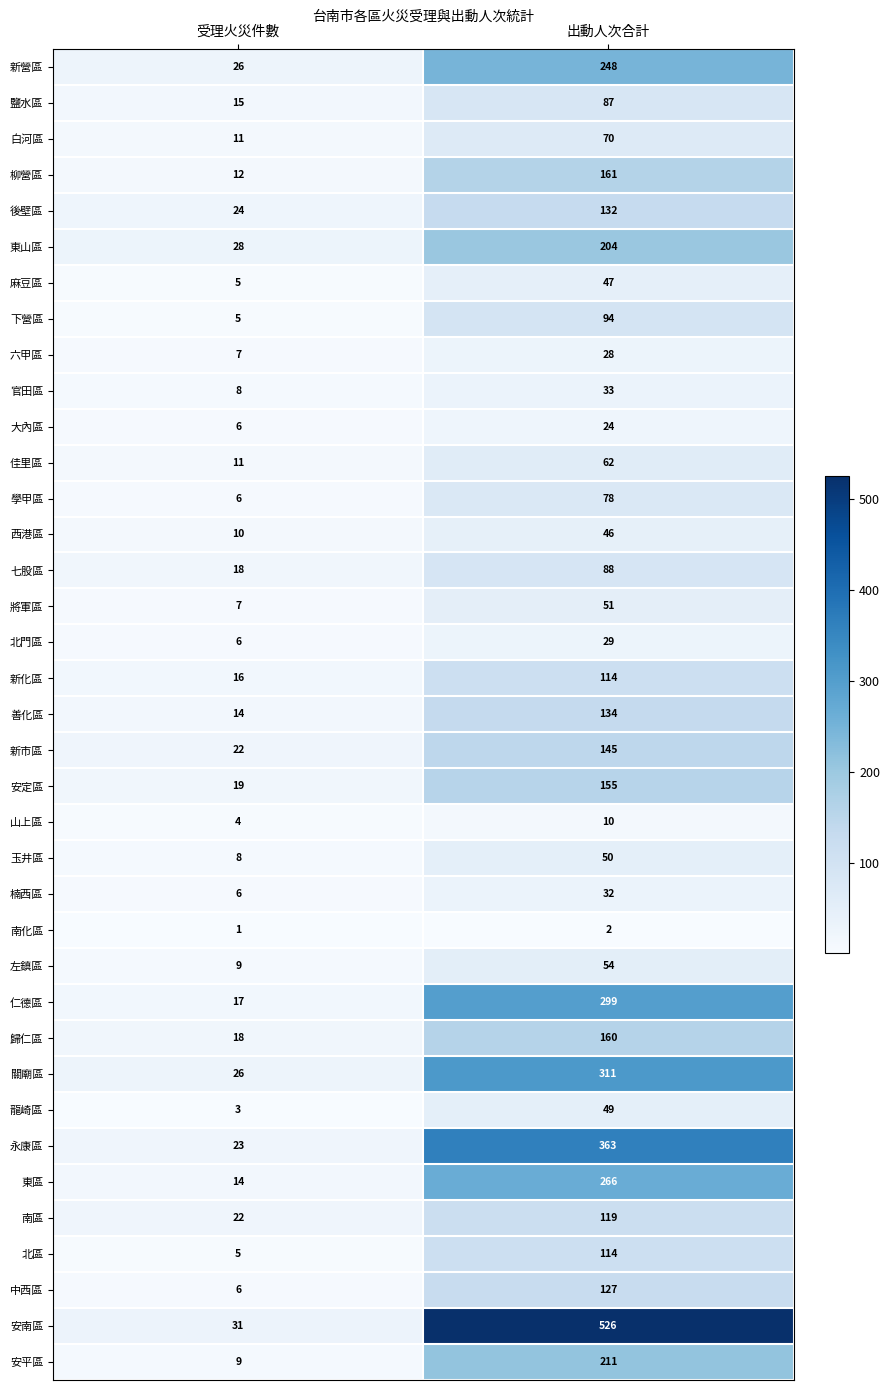

Count the number of categories in the chart.

2